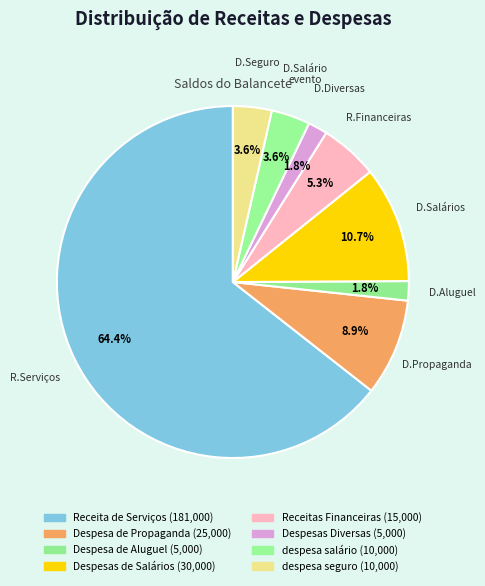

Combined, do Receitas Financeiras and Despesas de Salários account for over 50%?

No